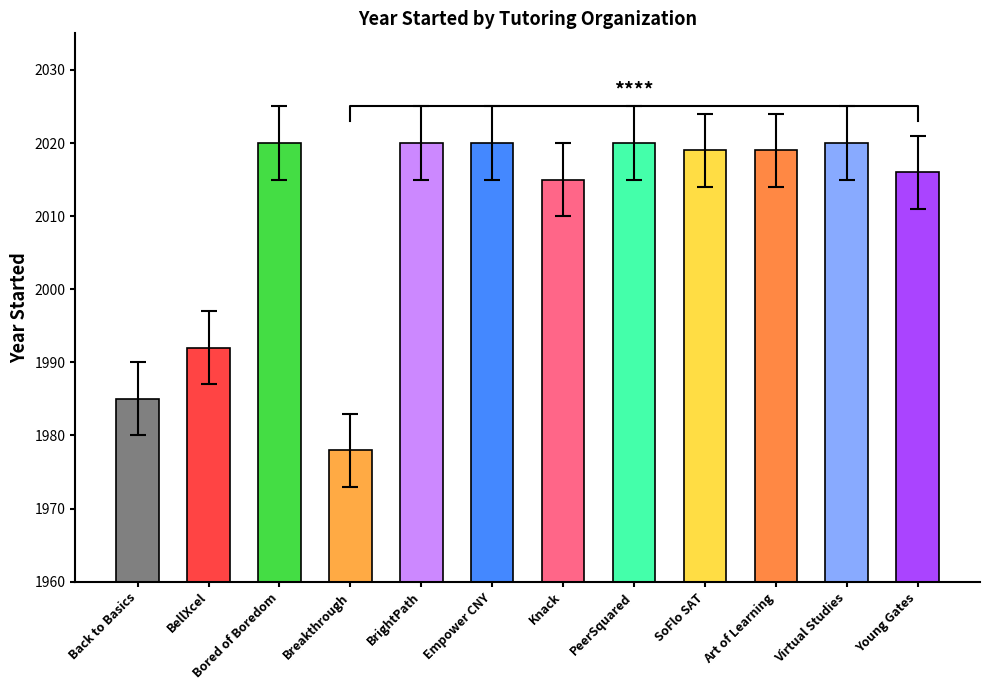

What is the difference between the maximum and minimum values?

42